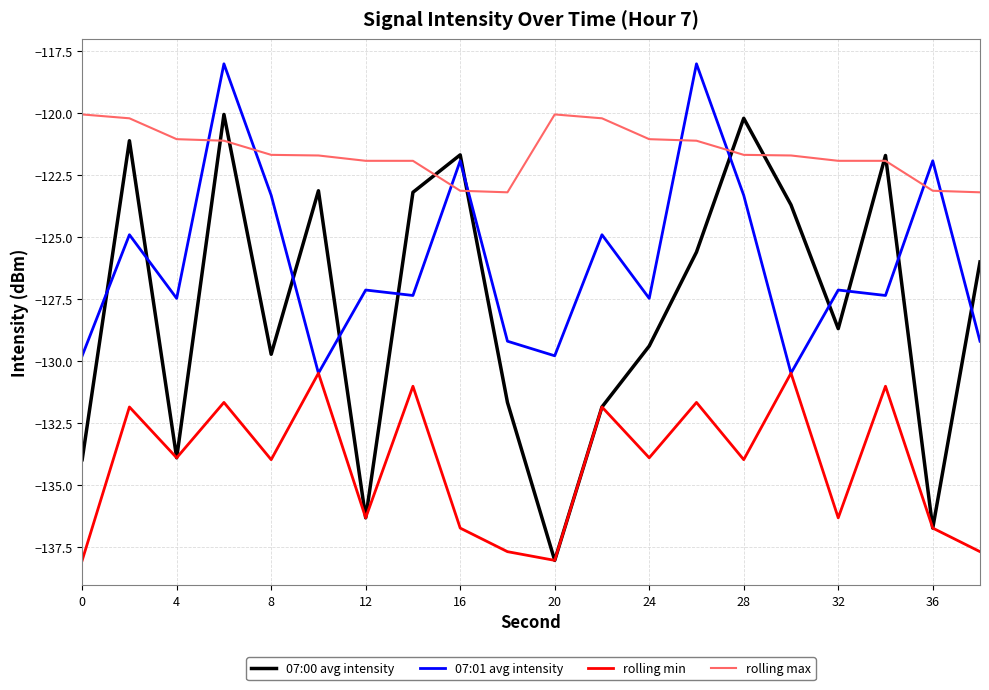

What is the maximum value for 07:00 avg intensity?

-120.1